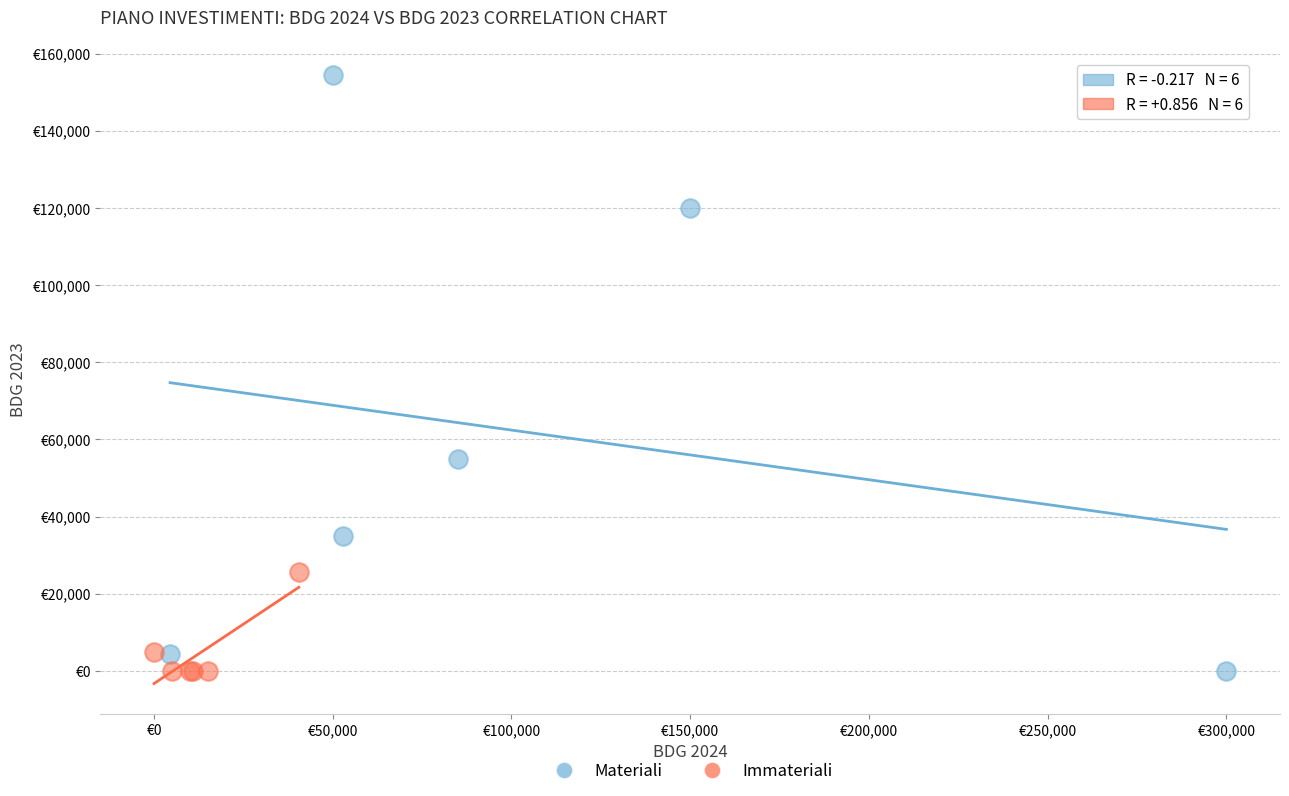

What are all the series names shown in the legend?

Materiali, Immateriali